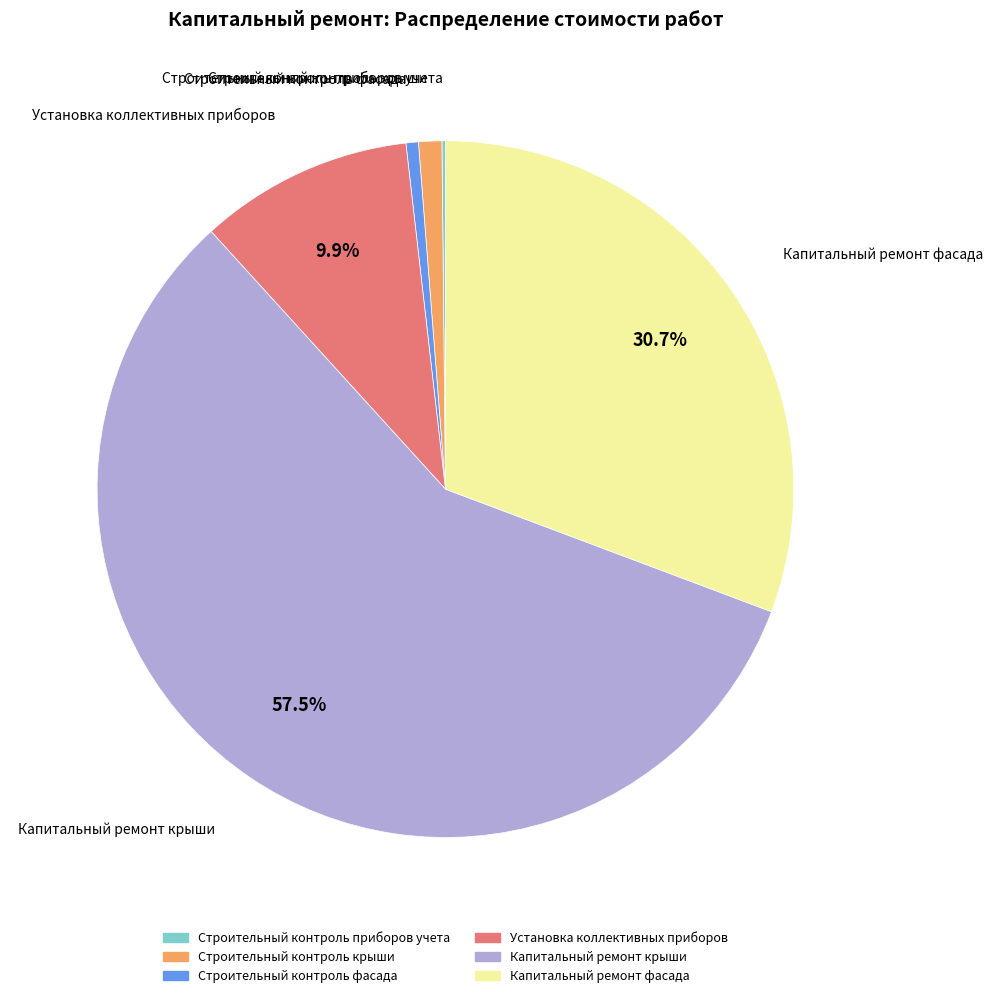

What is the largest slice in the pie chart?

Капитальный ремонт крыши